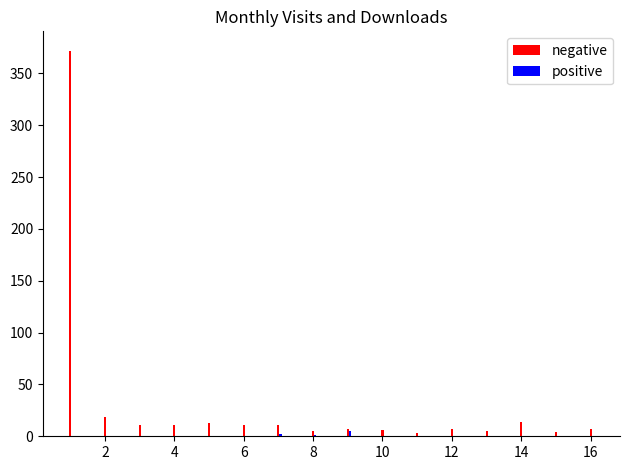

Which series has the largest total across all categories?

negative